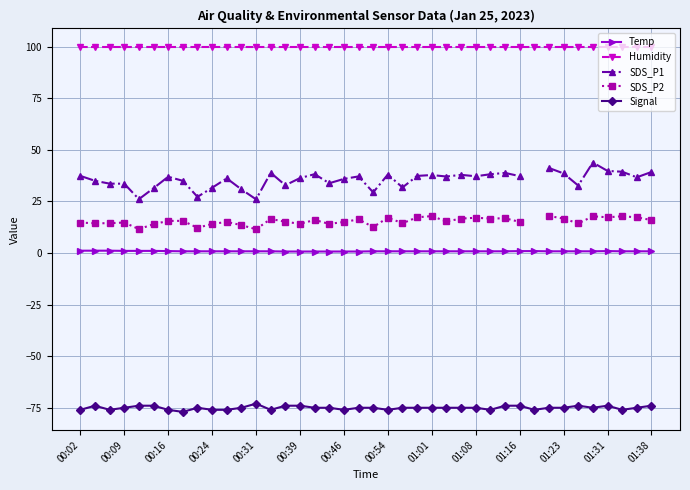

What is the highest value of the Signal series?

-73.0